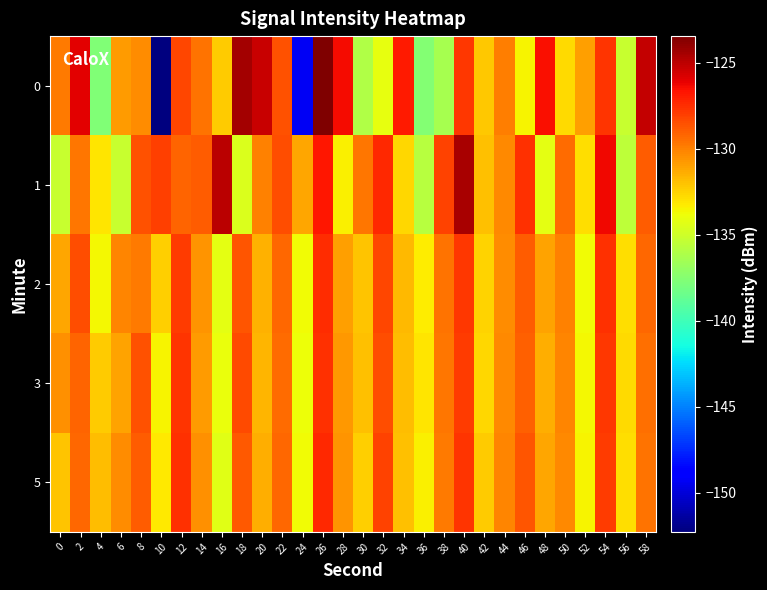

Reading left to right, transcribe all the data shown in this chart.

0: 0=-129.9	2=-126.0	4=-137.7	6=-130.9	8=-130.4	10=-152.3	12=-128.3	14=-129.6	16=-132.3	18=-124.4	20=-125.3	22=-128.6	24=-149.3	26=-123.4	28=-126.5	30=-136.0	32=-134.1	34=-126.8	36=-137.6	38=-136.3	40=-127.7	42=-132.2	44=-130.0	46=-133.5	48=-126.6	50=-132.7	52=-131.0	54=-127.7	56=-135.2	58=-125.2
1: 0=-135.2	2=-129.7	4=-133.1	6=-135.2	8=-128.6	10=-128.0	12=-129.1	14=-129.0	16=-124.9	18=-134.5	20=-130.0	22=-128.5	24=-131.2	26=-126.8	28=-133.4	30=-129.7	32=-127.3	34=-132.6	36=-135.8	38=-128.1	40=-124.5	42=-131.9	44=-130.3	46=-127.6	48=-134.2	50=-129.4	52=-132.8	54=-126.3	56=-135.5	58=-128.9
2: 0=-131.2	2=-128.4	4=-133.6	6=-130.1	8=-129.8	10=-132.4	12=-127.9	14=-130.6	16=-134.2	18=-128.7	20=-131.5	22=-129.3	24=-133.8	26=-127.4	28=-130.9	30=-132.1	32=-128.2	34=-131.7	36=-133.3	38=-129.6	40=-127.8	42=-132.5	44=-130.4	46=-128.9	48=-131.1	50=-130.0	52=-133.7	54=-127.6	56=-132.9	58=-129.2
3: 0=-130.5	2=-129.1	4=-132.3	6=-131.0	8=-128.6	10=-133.5	12=-127.7	14=-130.8	16=-134.0	18=-128.3	20=-131.6	22=-129.4	24=-133.9	26=-127.5	28=-130.7	30=-132.0	32=-128.4	34=-131.8	36=-133.1	38=-129.7	40=-127.9	42=-132.6	44=-130.3	46=-129.0	48=-131.4	50=-130.2	52=-133.6	54=-127.8	56=-132.7	58=-129.5
5: 0=-132.1	2=-129.3	4=-131.8	6=-130.4	8=-128.9	10=-133.2	12=-127.6	14=-130.5	16=-134.3	18=-128.8	20=-131.4	22=-129.2	24=-133.7	26=-127.3	28=-130.6	30=-132.4	32=-128.1	34=-131.9	36=-133.4	38=-129.8	40=-127.7	42=-132.3	44=-130.1	46=-128.7	48=-131.2	50=-130.3	52=-133.5	54=-127.9	56=-132.8	58=-129.6